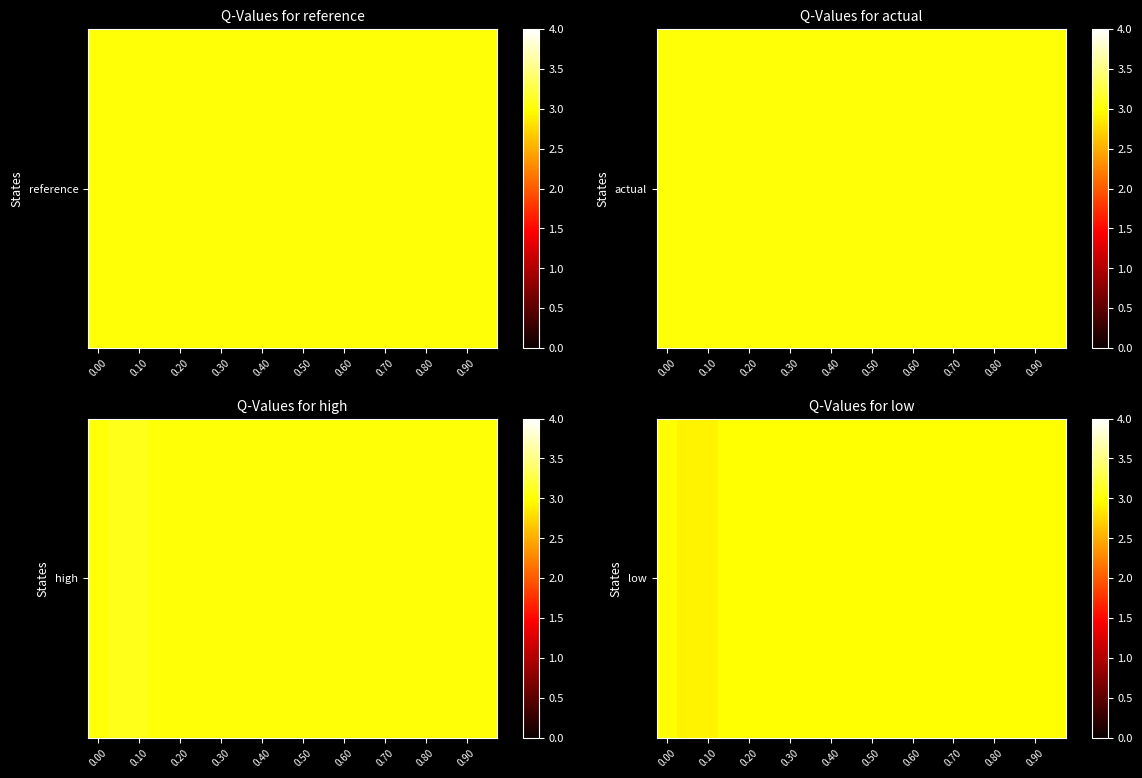

Reading left to right, transcribe all the data shown in this chart.

3.0	2.9	2.9	3.0	3.0	3.0	3.0	3.0	3.0	3.0	3.0	3.0	3.0	3.0	3.0	3.0	3.0	3.0	3.0	3.0